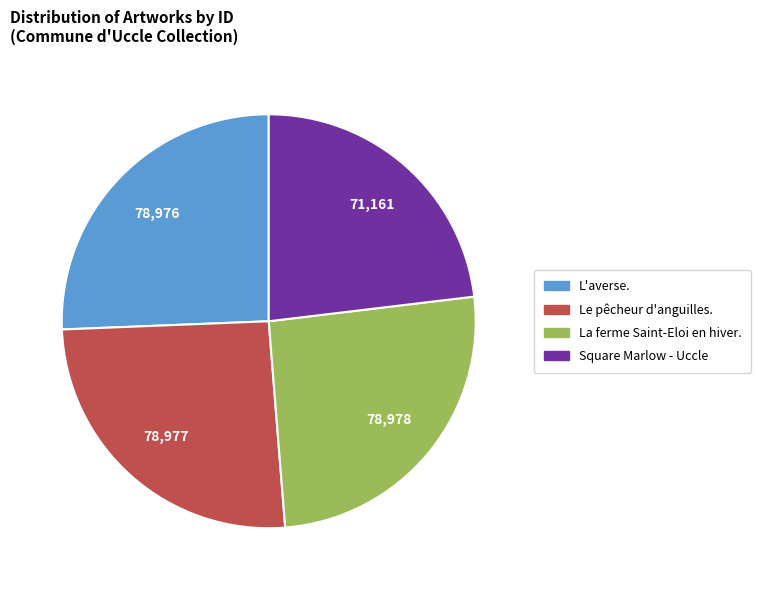

Approximately how many times larger is the value at L'averse. compared to Le pêcheur d'anguilles.?

1.0